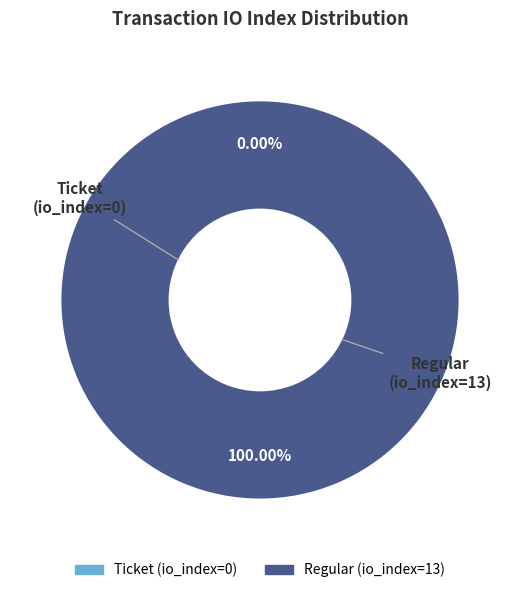

Does any single category account for the majority?

Yes